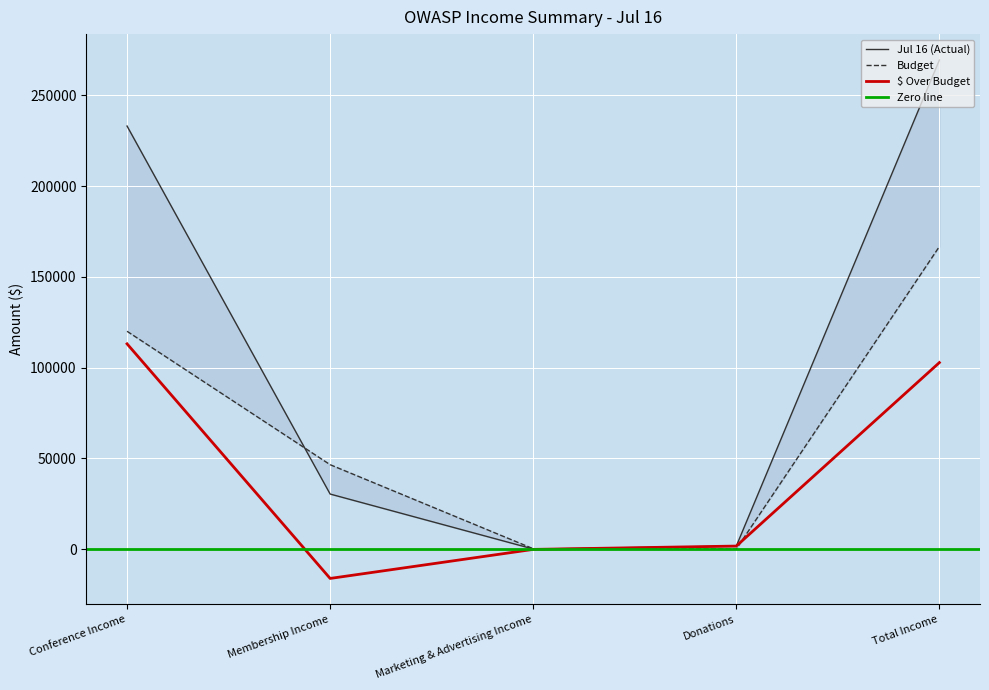

How many negative values does the $ Over Budget series have?

2